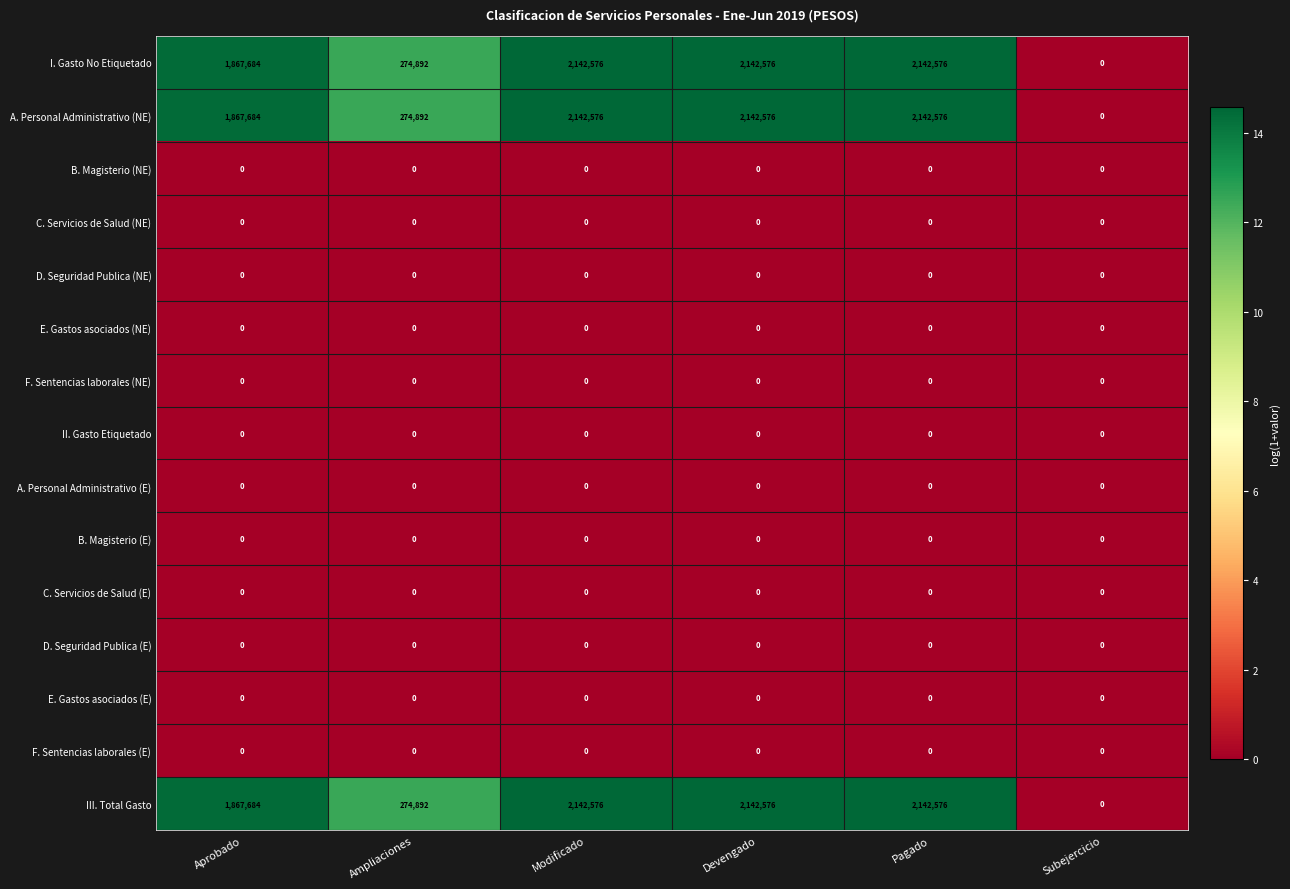

What is the total value across all series at Devengado?

6427728